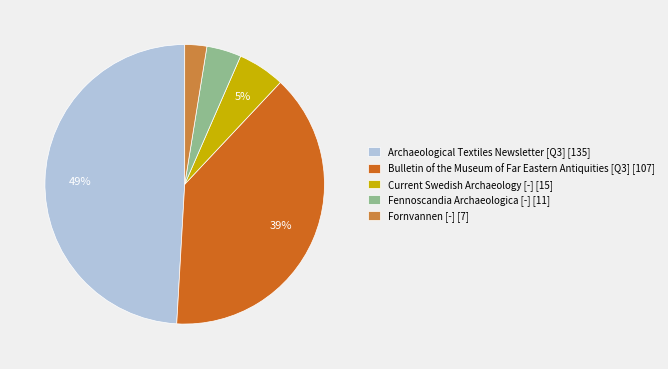

Does any single category account for the majority?

No